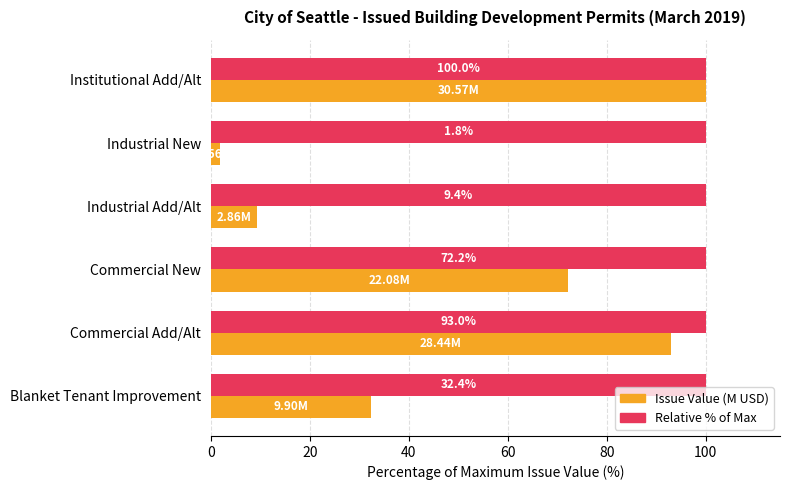

Which category has the lowest value across all series?

Industrial New